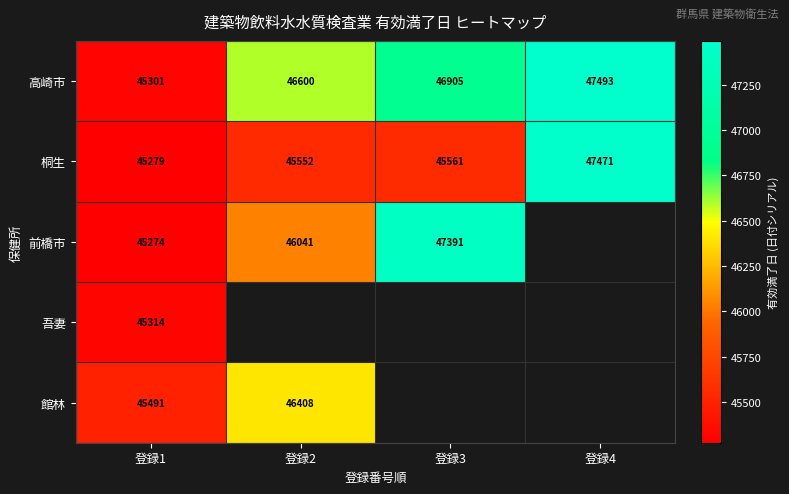

At which label is 高崎市 closest to 46397?

登録2